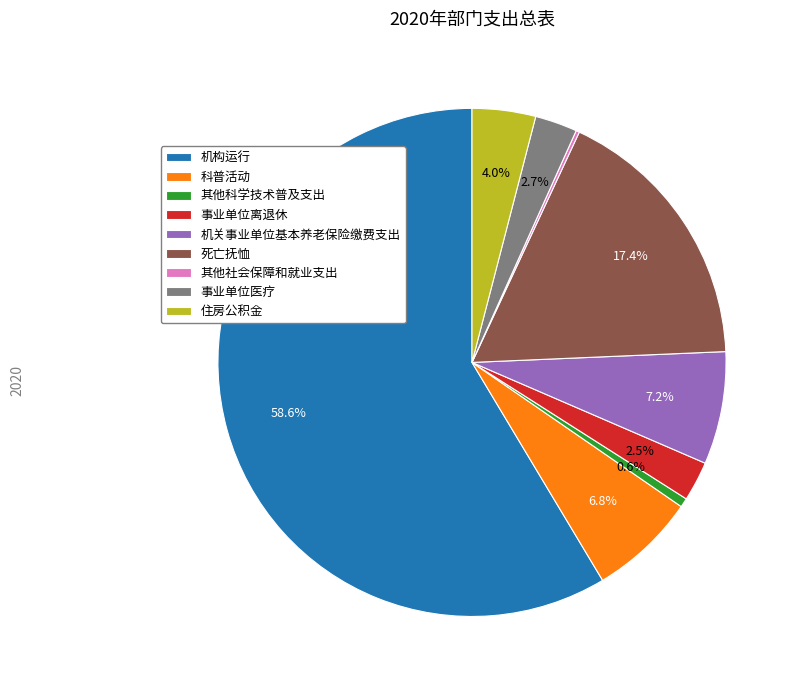

Combined, do 死亡抚恤 and 事业单位医疗 account for over 50%?

No